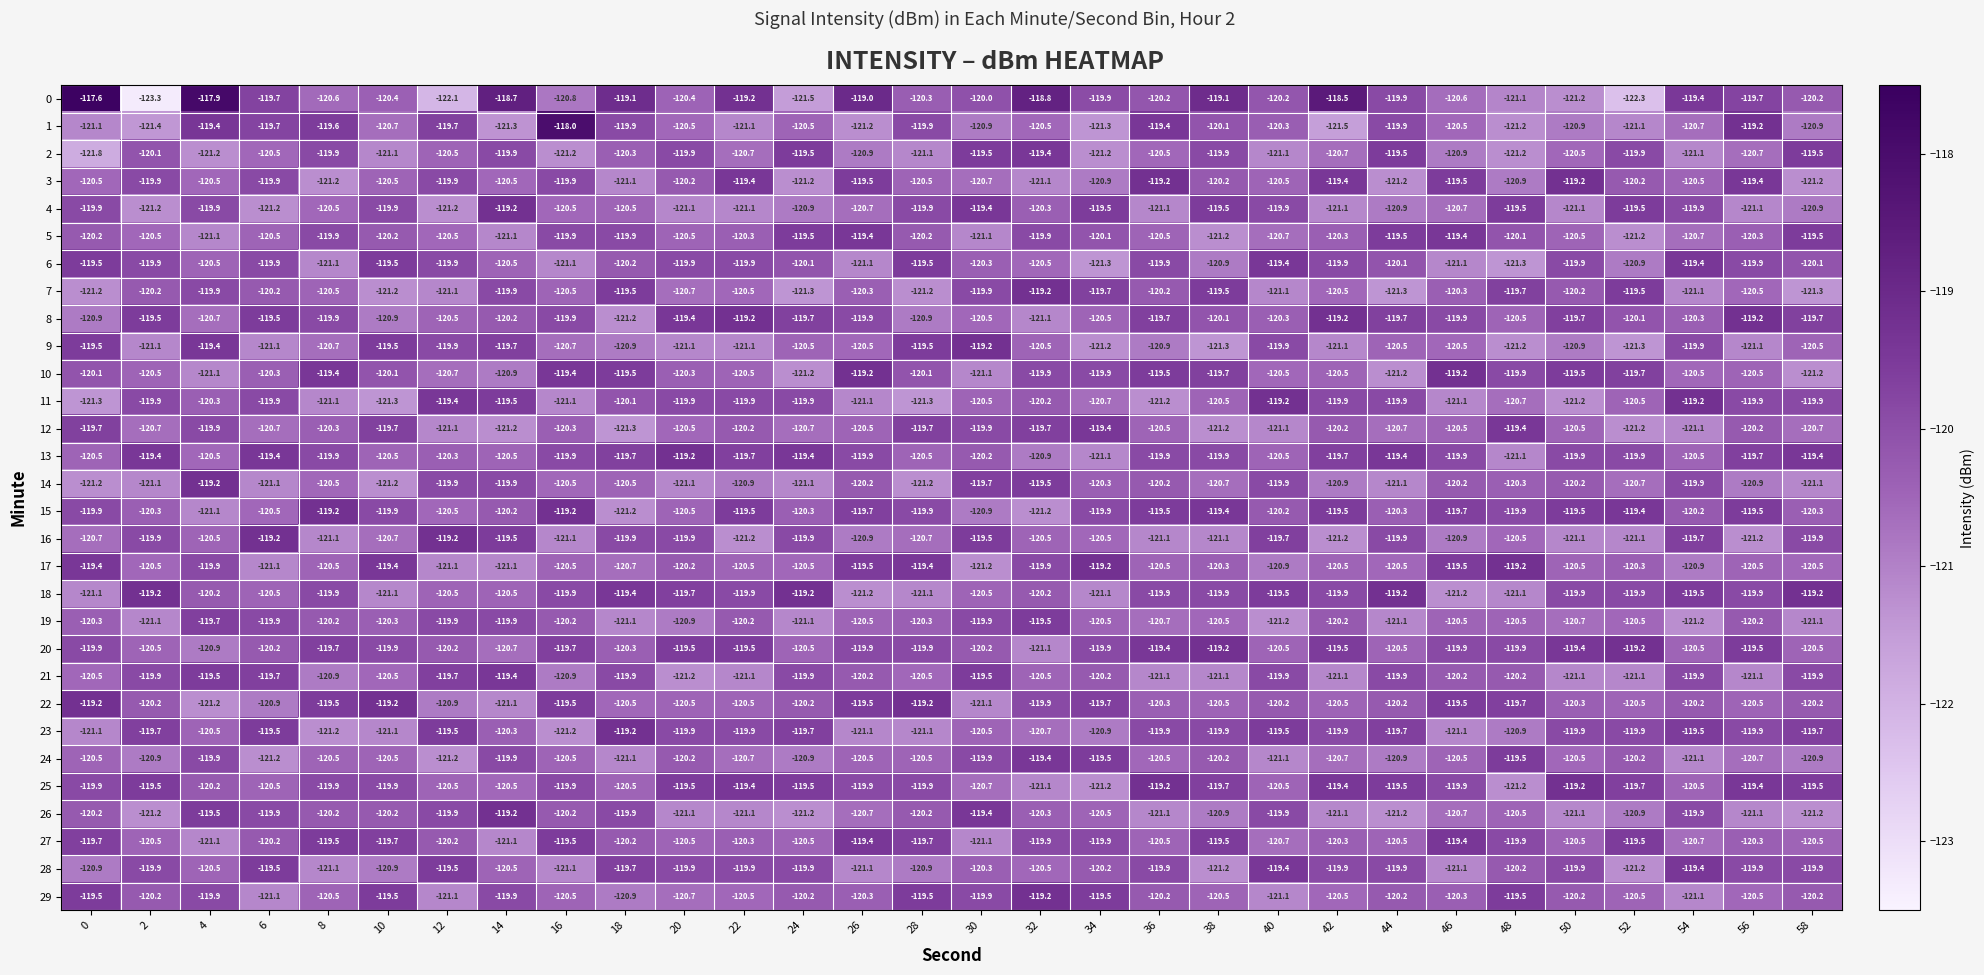

What is the approximate value of 21 at 32?

-120.5